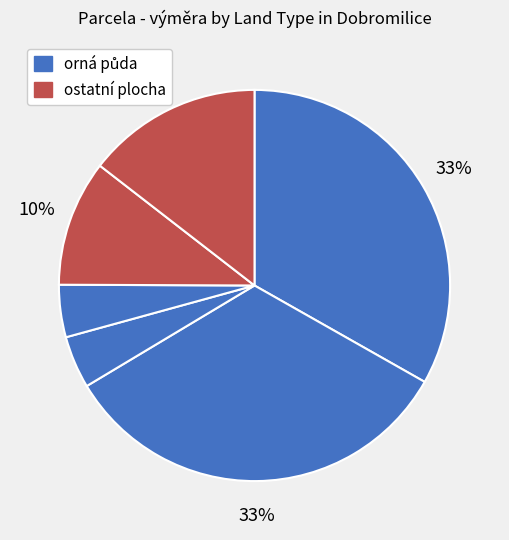

Count the number of slices in the pie.

6